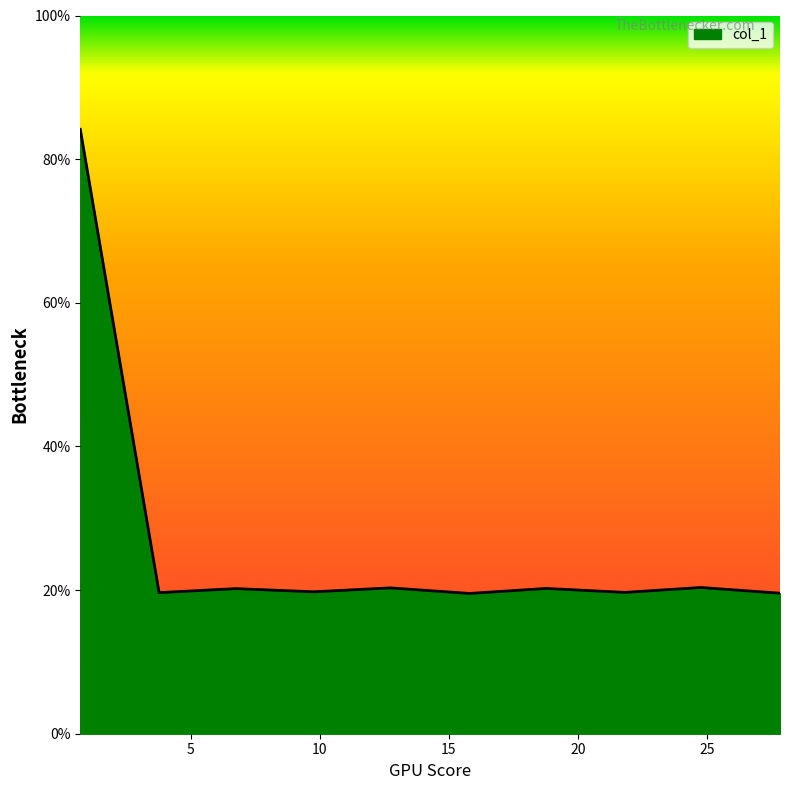

What is the average value?

26.3